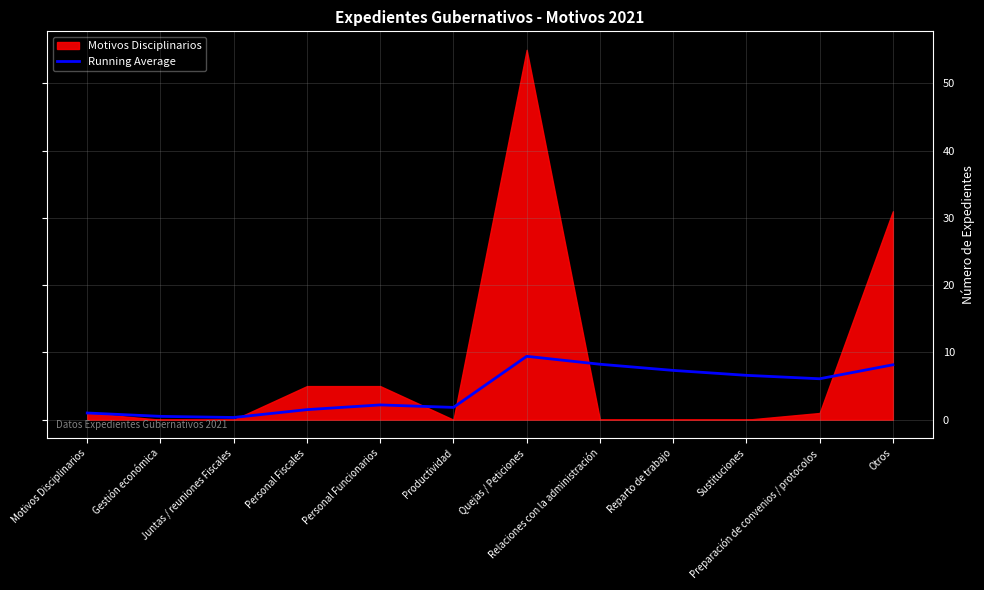

Reading left to right, what are all the values shown in this chart?

Motivos Disciplinarios=1.0	Gestión económica=0.5	Juntas / reuniones Fiscales=0.3	Personal Fiscales=1.5	Personal Funcionarios=2.2	Productividad=1.8	Quejas / Peticiones=9.4	Relaciones con la administración=8.2	Reparto de trabajo=7.3	Sustituciones=6.6	Preparación de convenios / protocolos=6.1	Otros=8.2